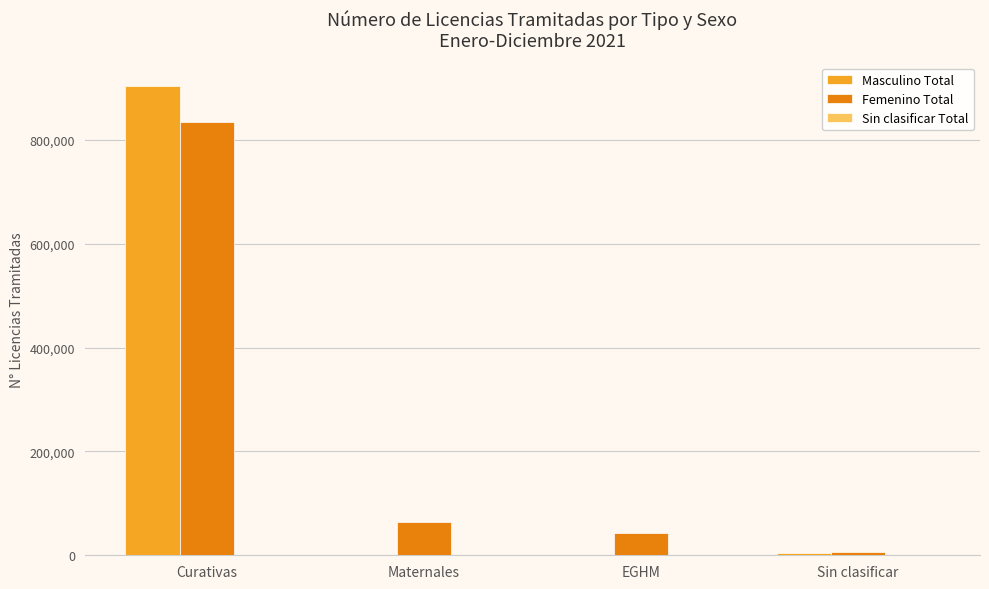

At which label does Femenino Total reach its peak?

Curativas